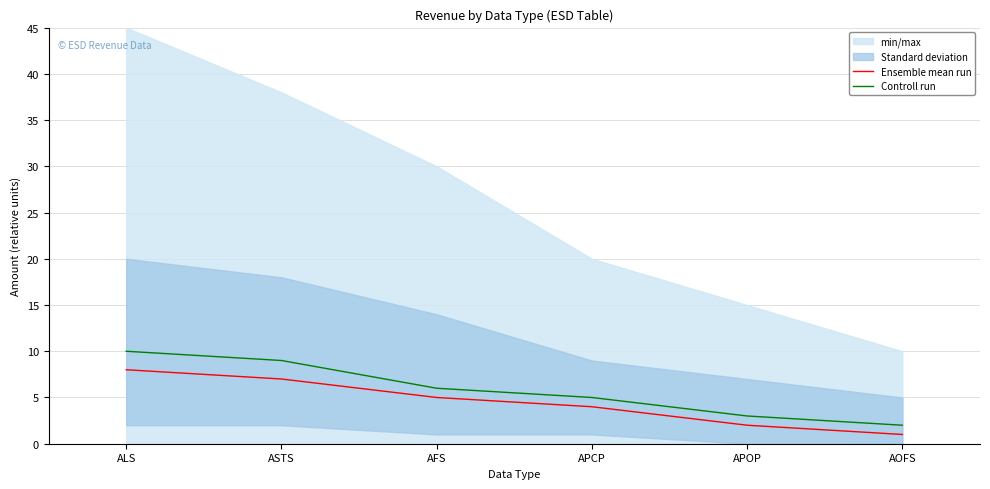

How many data points in Ensemble mean run are above 5?

2